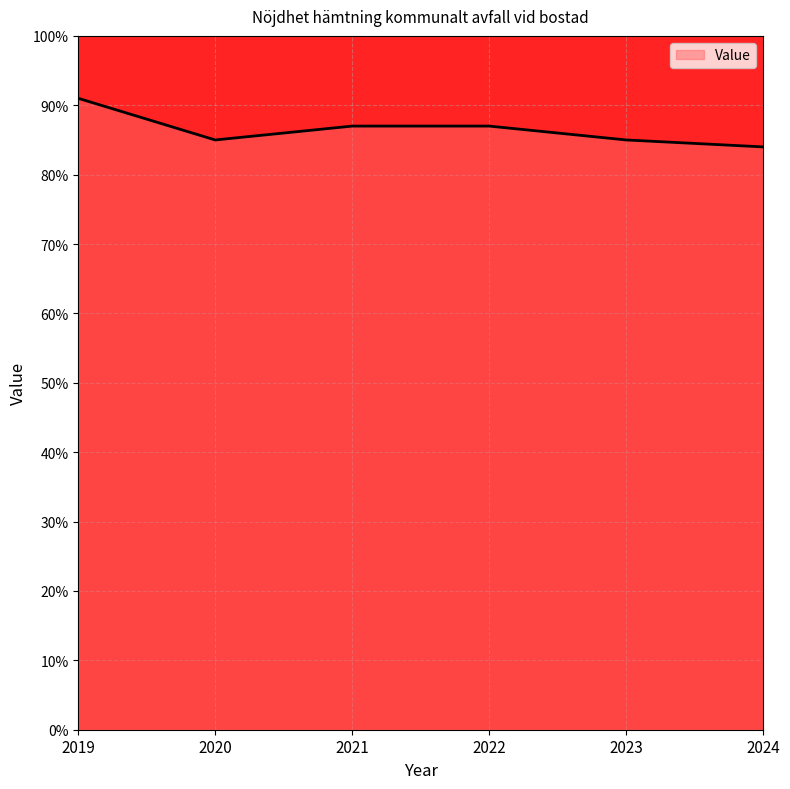

True or false: the data shows 87 at 2022.

True